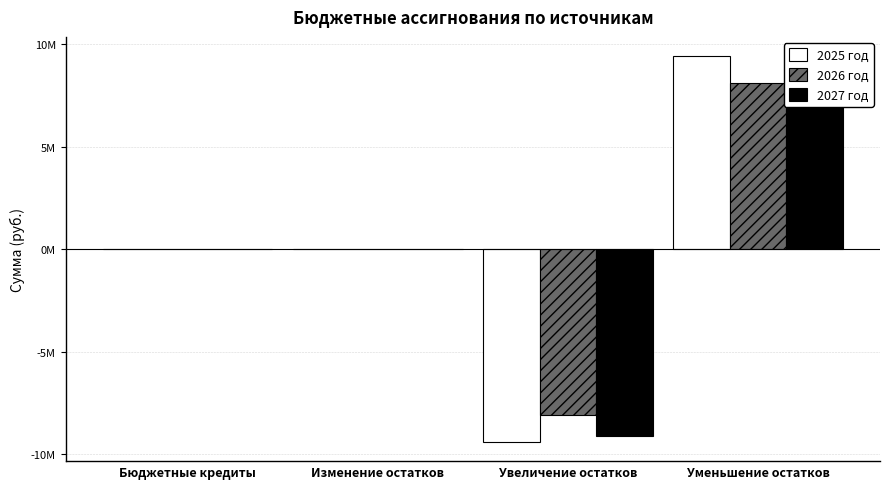

The value of 2026 год at Изменение остатков is 0. True or false?

True